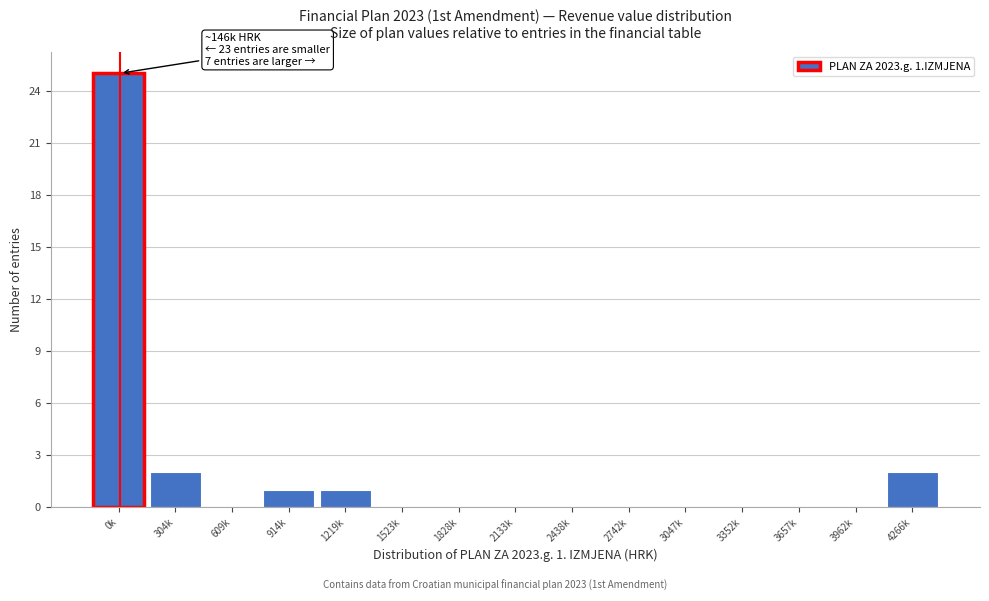

Reading left to right, transcribe all the data shown in this chart.

0k=25	304k=2	609k=0	914k=1	1219k=1	1523k=0	1828k=0	2133k=0	2438k=0	2742k=0	3047k=0	3352k=0	3657k=0	3962k=0	4266k=2